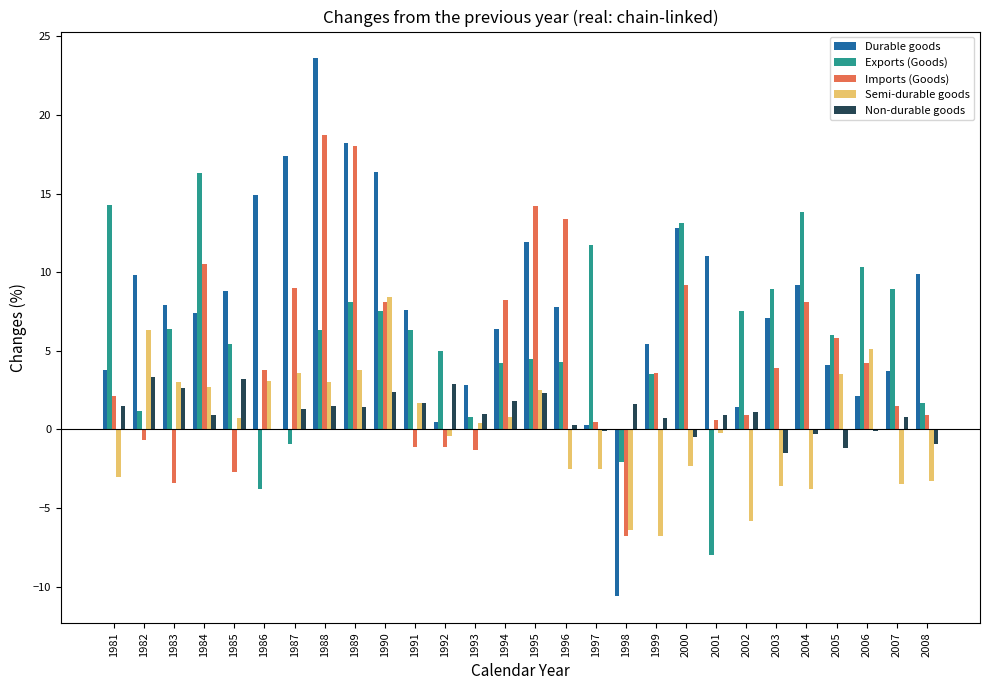

What is the maximum value for Durable goods?

23.6